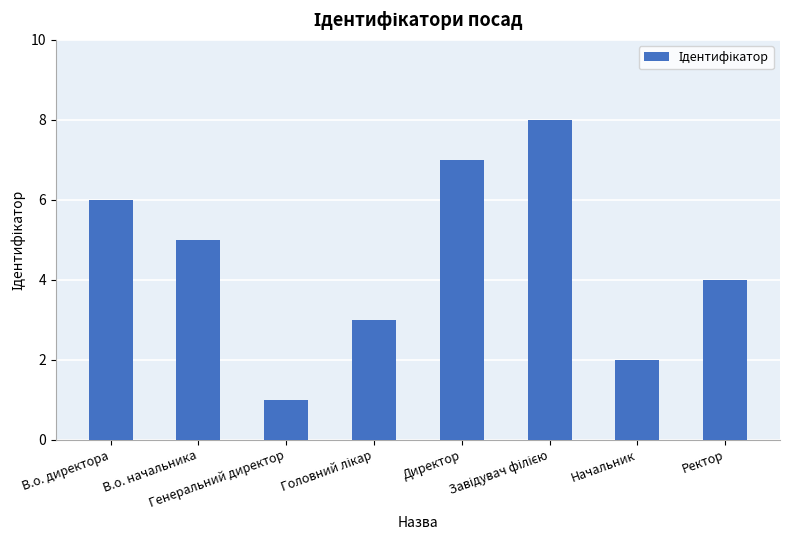

What is the greatest value displayed?

8